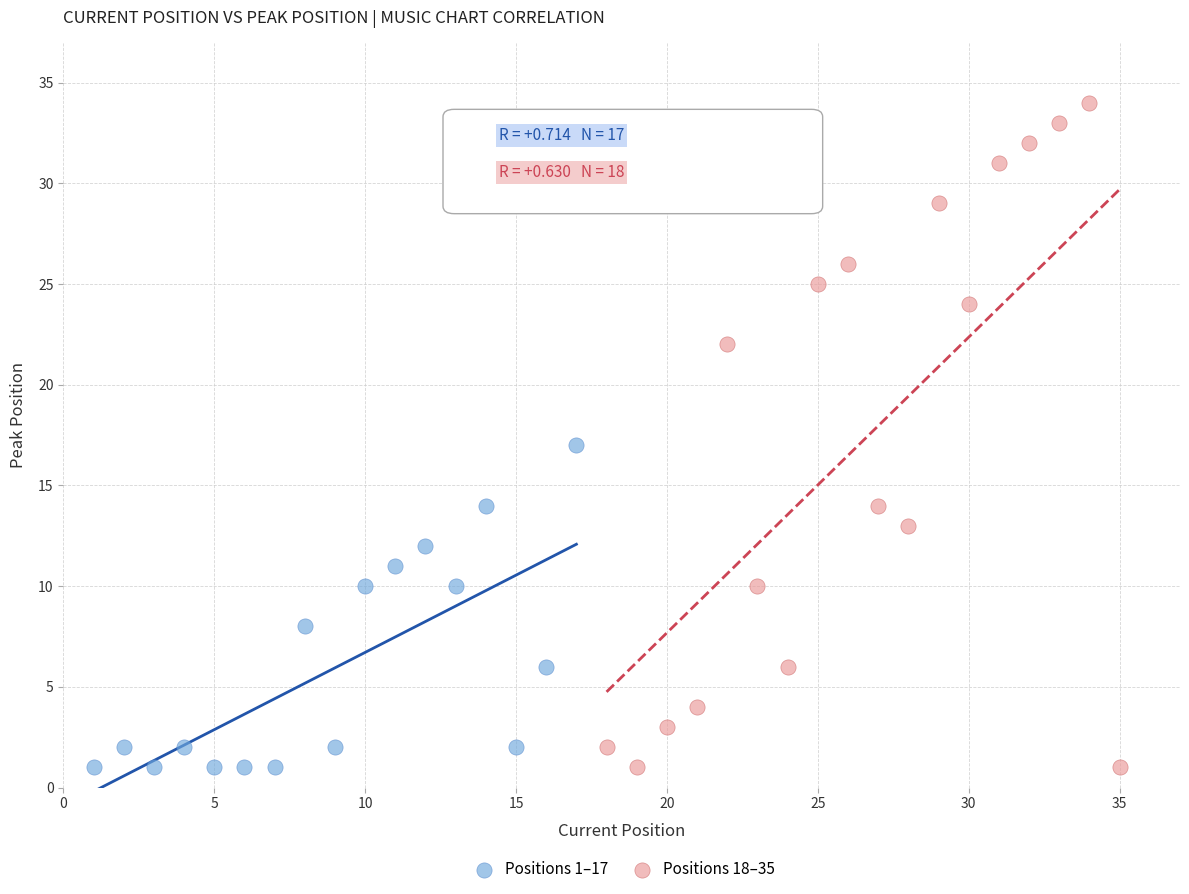

Which series has the largest Y range (max minus min)?

Positions 18–35